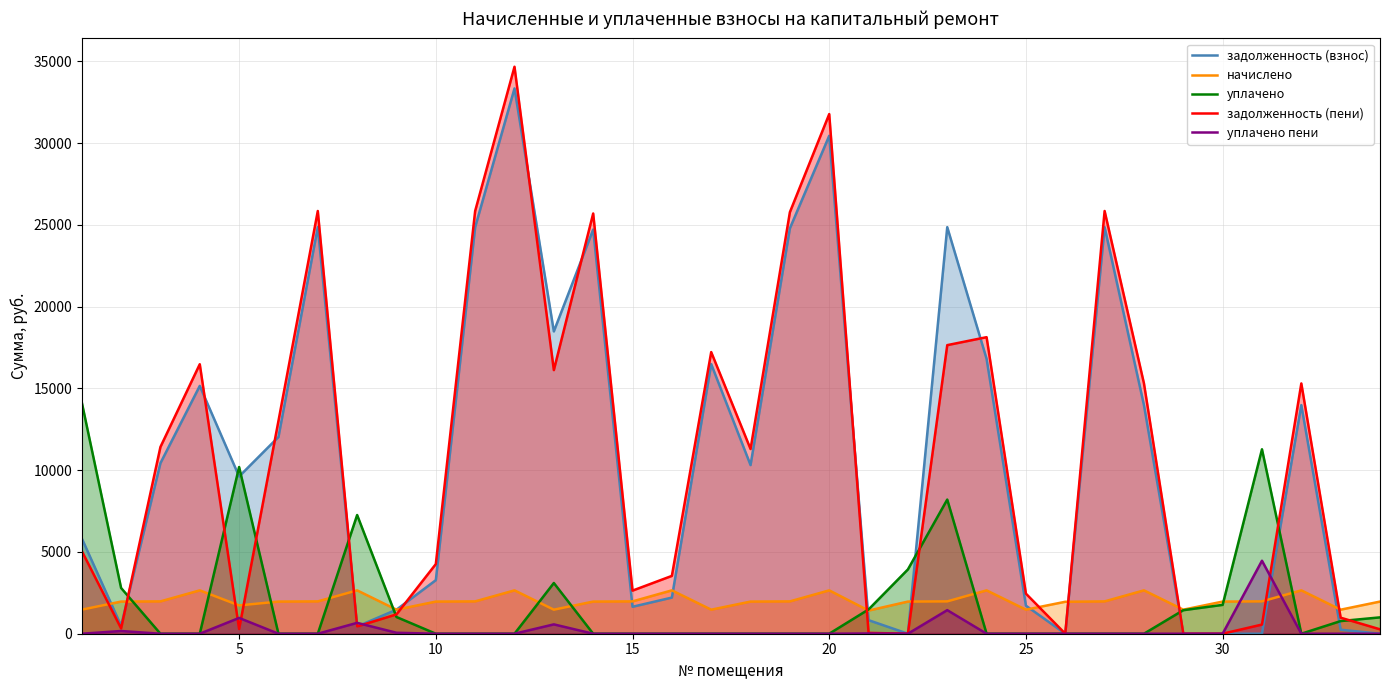

Which series has the widest spread of values?

задолженность (пени)